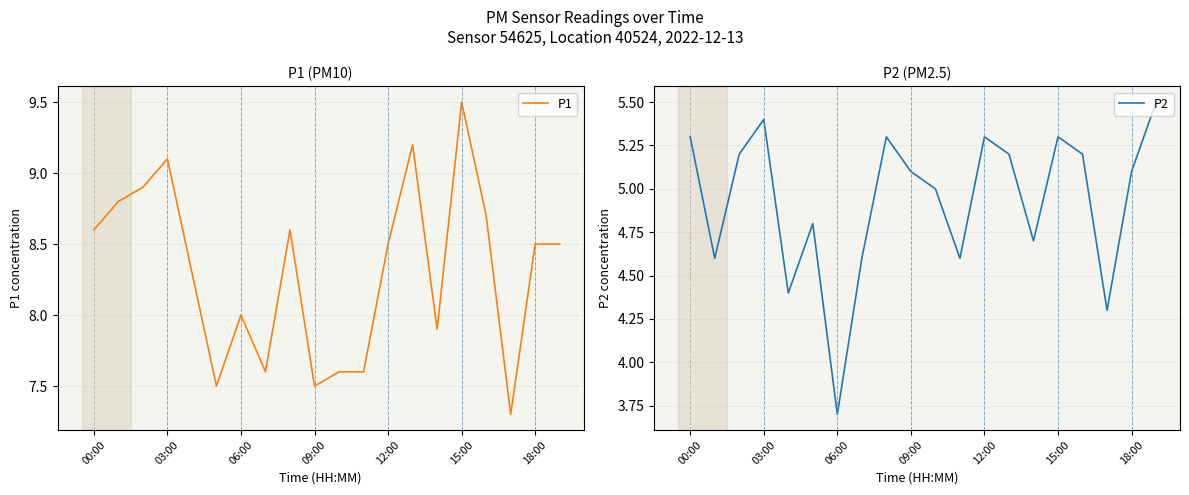

Rank the series by their maximum value, from lowest to highest.

P2, P1